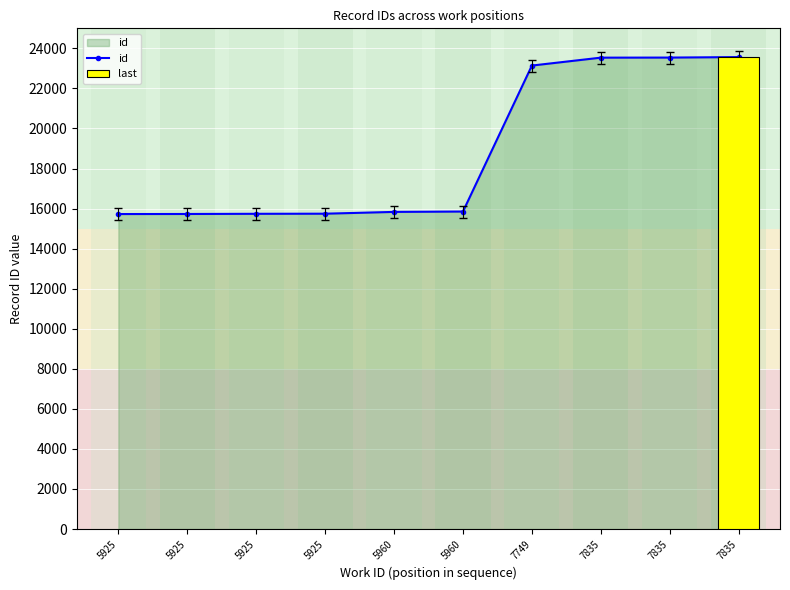

Count the number of values greater than 15852.

4